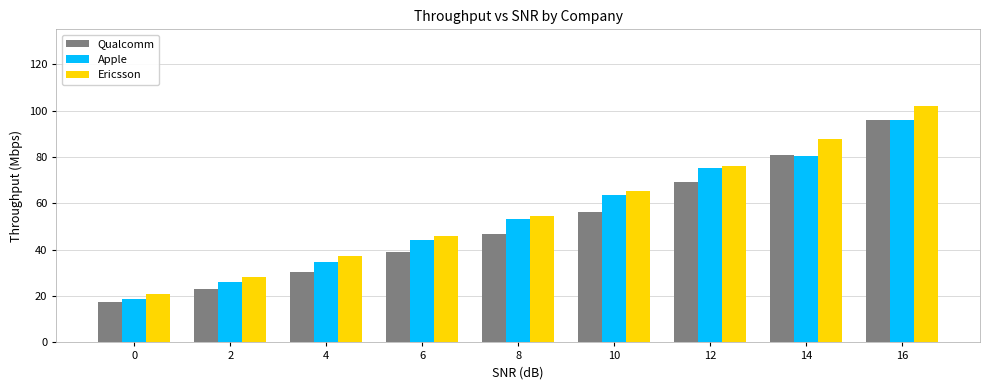

List the labels in order of Ericsson value, largest first.

16, 14, 12, 10, 8, 6, 4, 2, 0